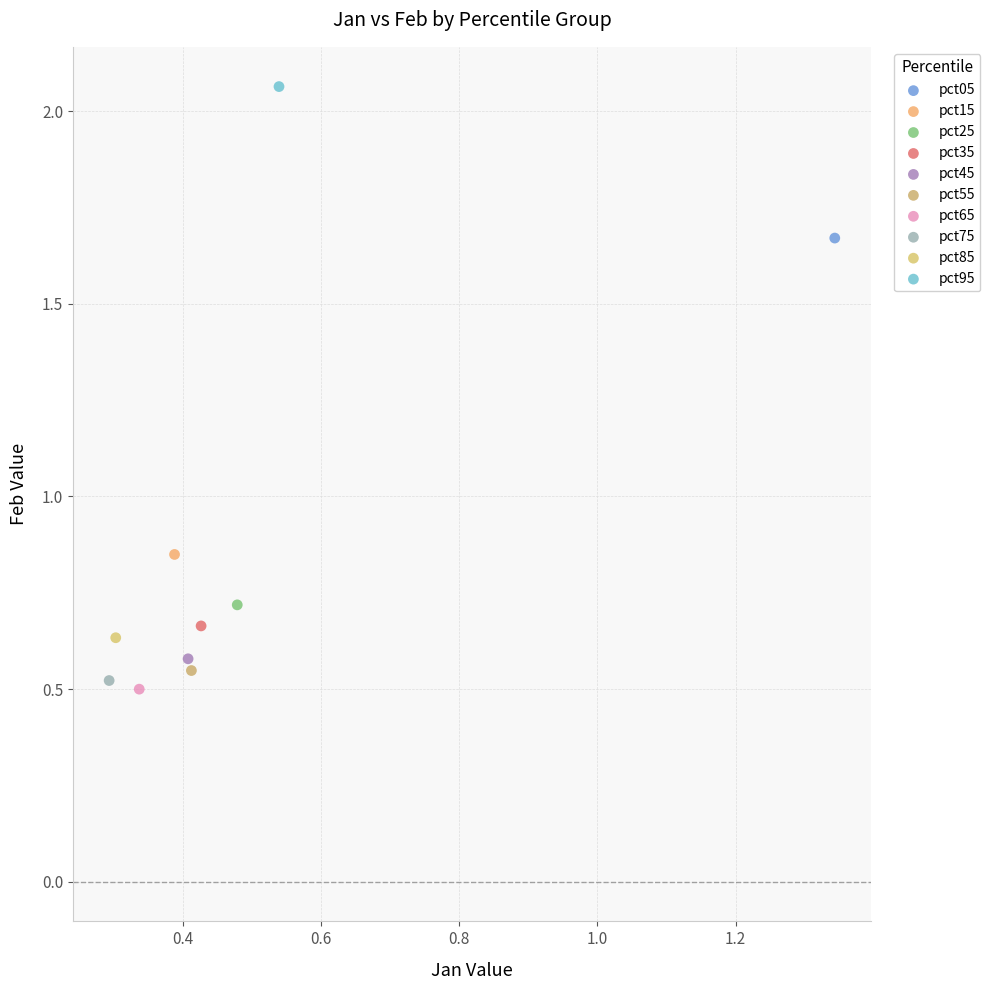

What are all the series names shown in the legend?

pct05, pct15, pct25, pct35, pct45, pct55, pct65, pct75, pct85, pct95